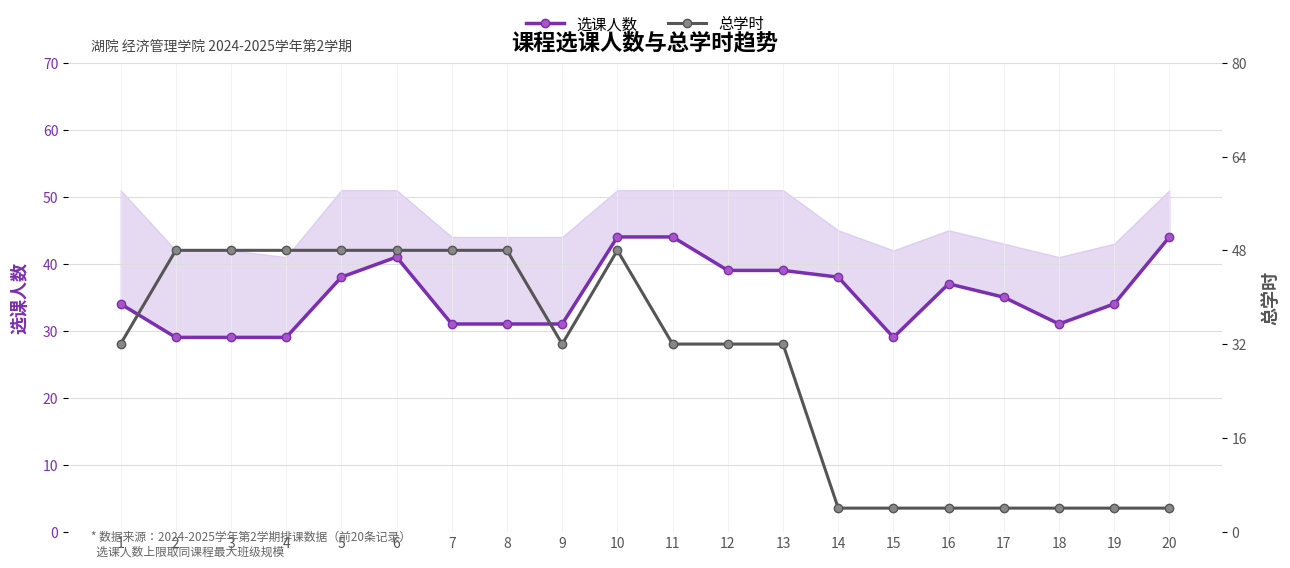

What is the greatest value displayed?

48